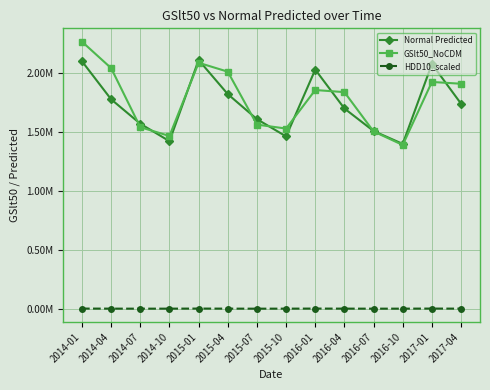

After their last crossing, which series has the higher values: GSlt50_NoCDM or Normal Predicted?

GSlt50_NoCDM